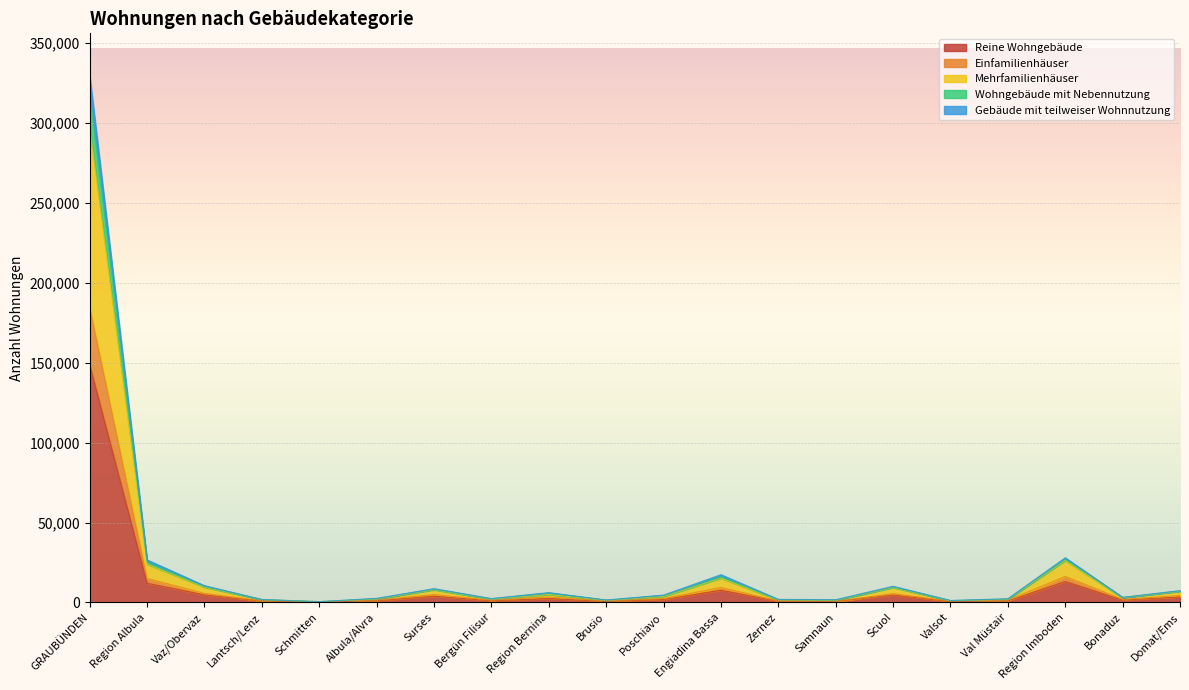

True or false: Mehrfamilienhäuser and Gebäude mit teilweiser Wohnnutzung intersect in this chart.

False